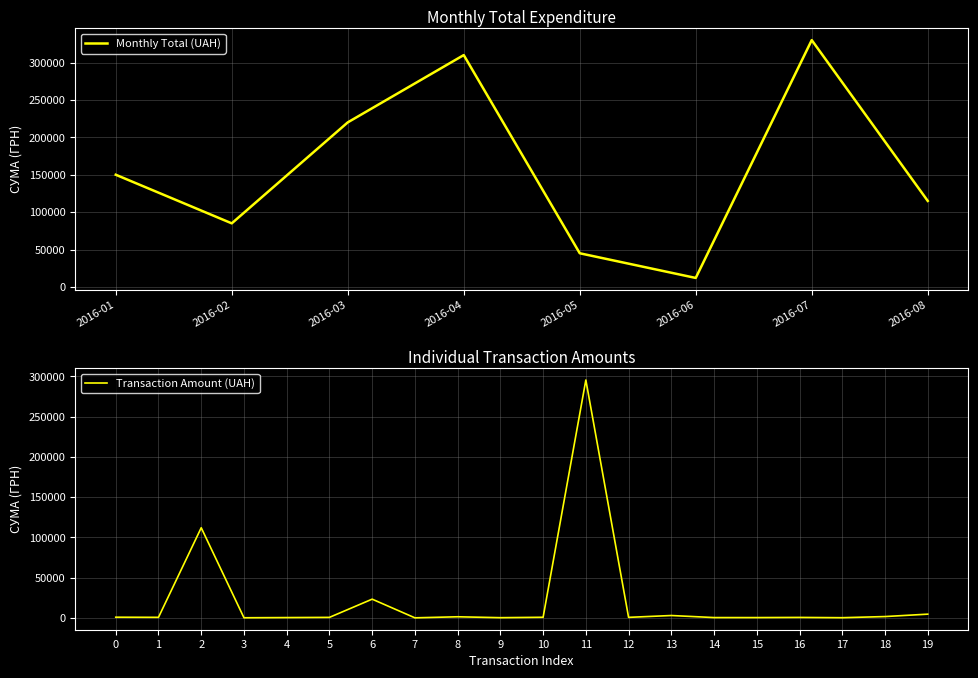

Where is Monthly Total (UAH) nearest to the value 171000?

2016-01